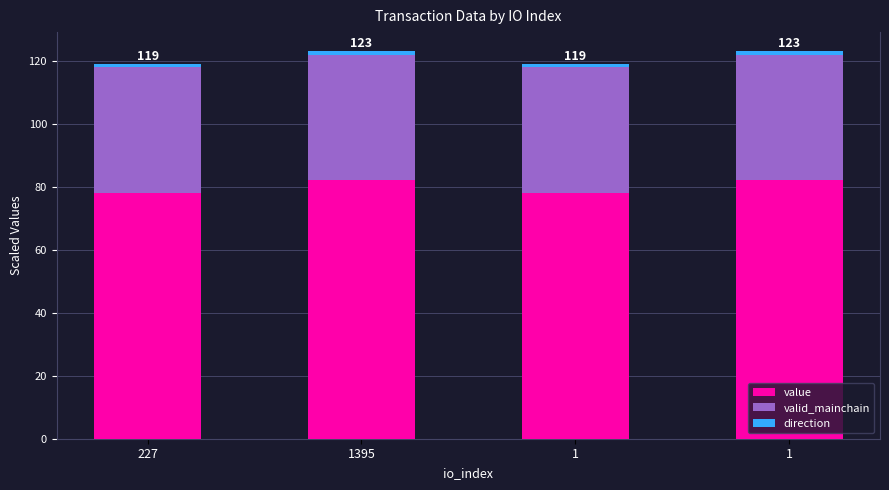

Are the bars grouped side by side (vs. stacked)?

No